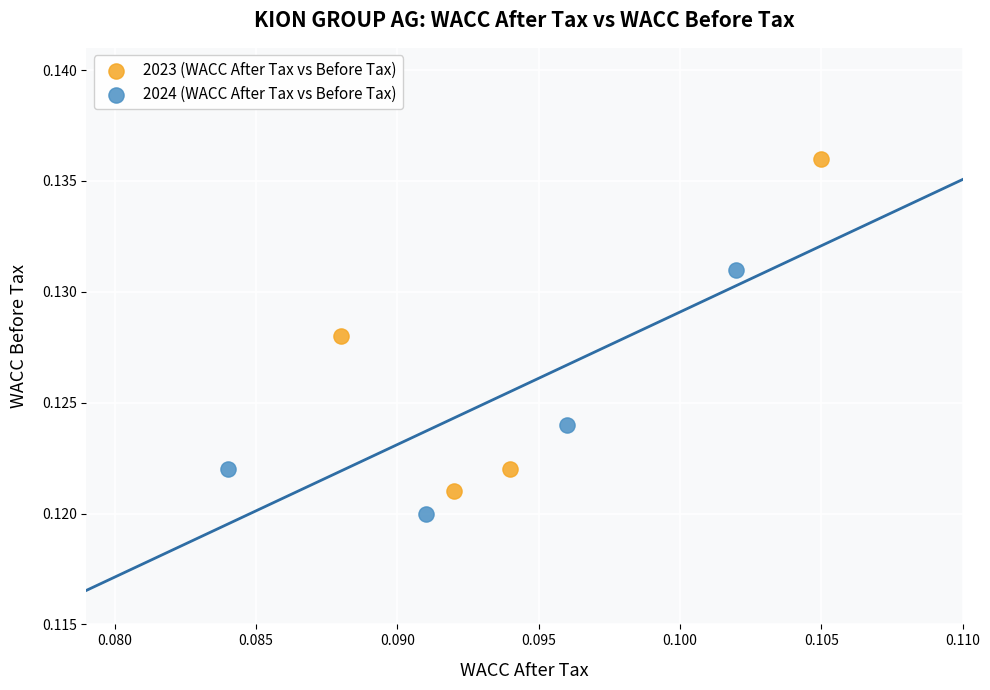

Which series has the largest Y range (max minus min)?

2023 (WACC After Tax vs Before Tax)